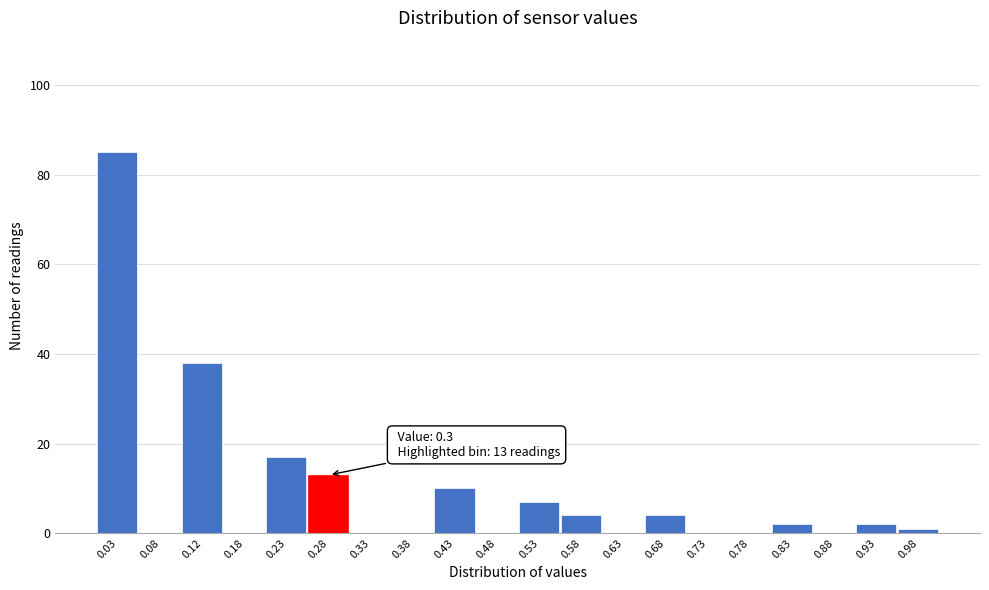

Over which range of the x-axis is the bar tallest?

0.00 to 0.05